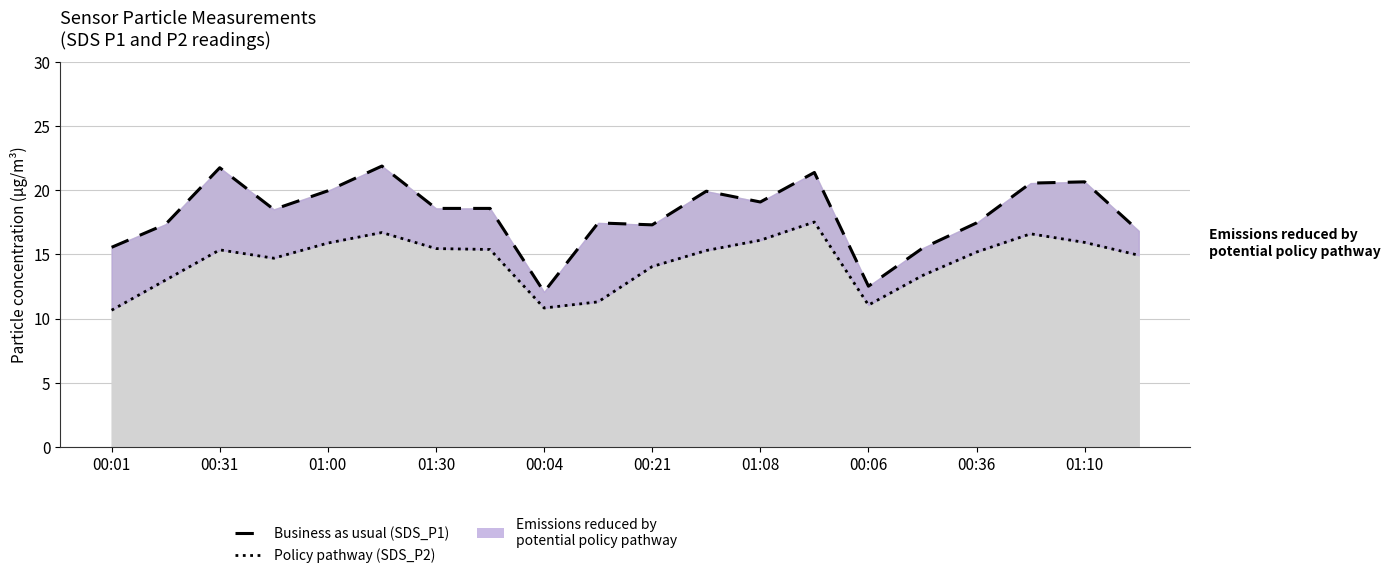

What is the sum of all Business as usual (SDS_P1) values?

362.8